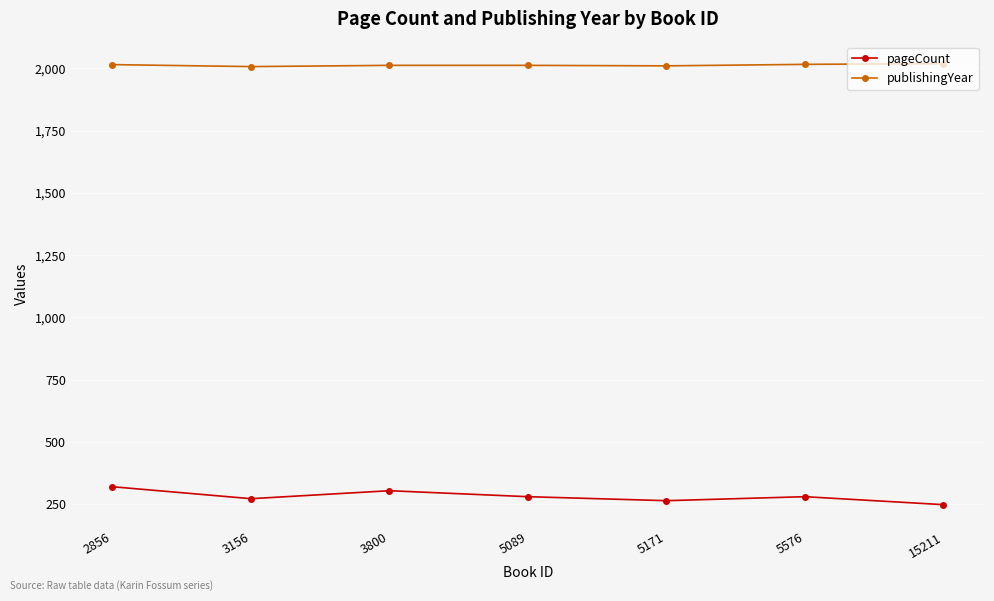

Rank the series by their average value, from lowest to highest.

pageCount, publishingYear